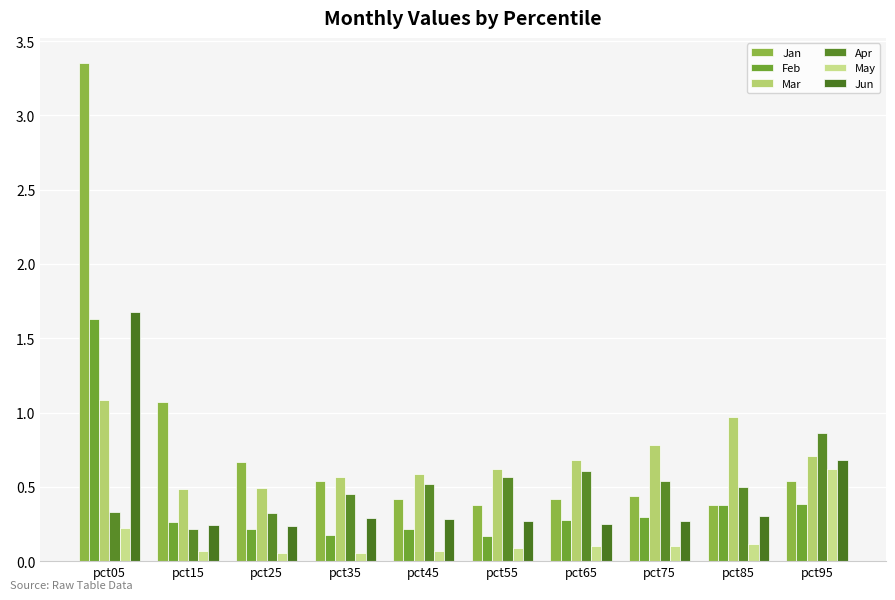

Reading left to right, list all the values displayed in this chart.

Jan: 3.4	1.1	0.7	0.5	0.4	0.4	0.4	0.4	0.4	0.5
Feb: 1.6	0.3	0.2	0.2	0.2	0.2	0.3	0.3	0.4	0.4
Mar: 1.1	0.5	0.5	0.6	0.6	0.6	0.7	0.8	1.0	0.7
Apr: 0.3	0.2	0.3	0.5	0.5	0.6	0.6	0.5	0.5	0.9
May: 0.2	0.1	0.1	0.1	0.1	0.1	0.1	0.1	0.1	0.6
Jun: 1.7	0.2	0.2	0.3	0.3	0.3	0.2	0.3	0.3	0.7